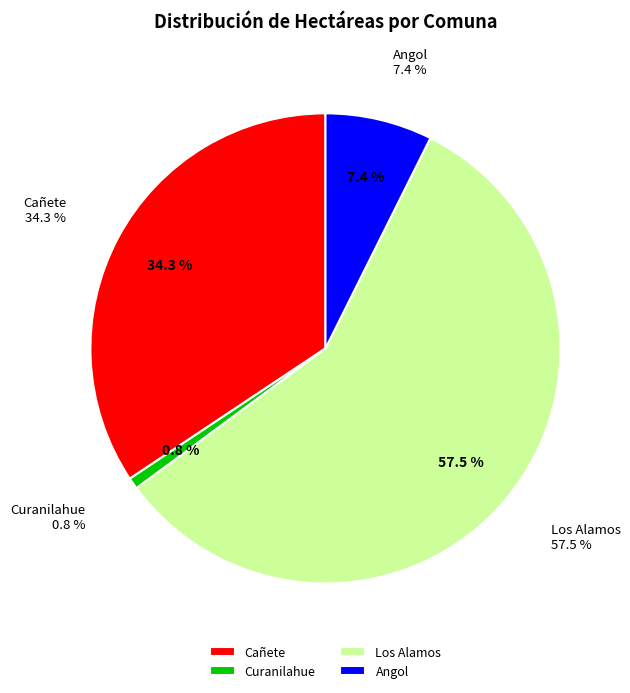

Rank the categories by value from highest to lowest.

Los Alamos, Cañete, Angol, Curanilahue